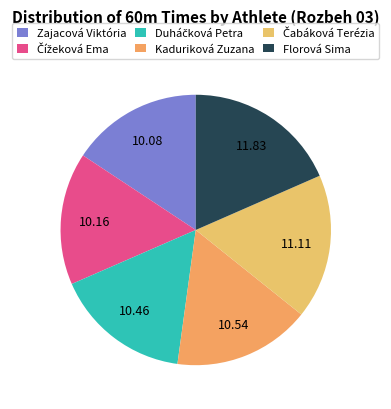

Does Čabáková Terézia account for over 50% of the chart?

No